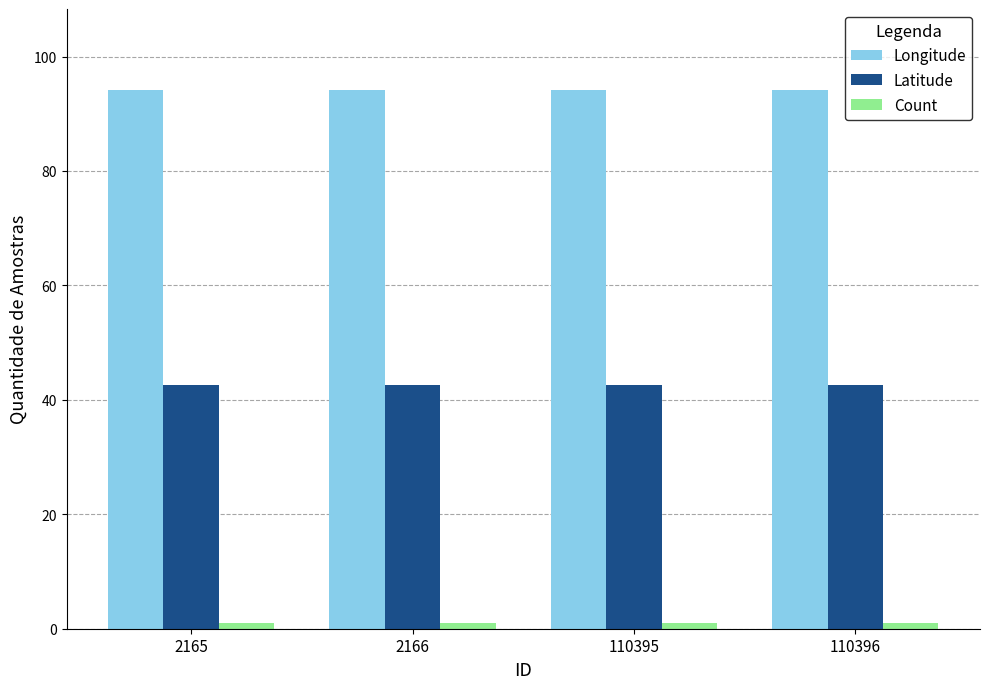

What is the maximum value for Latitude?

42.5